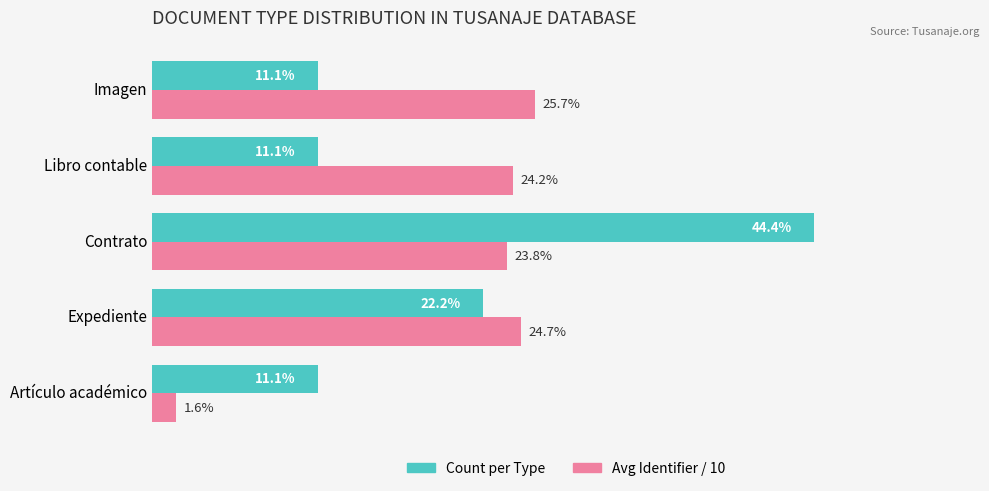

Which series has the largest range (max minus min)?

Count per Type